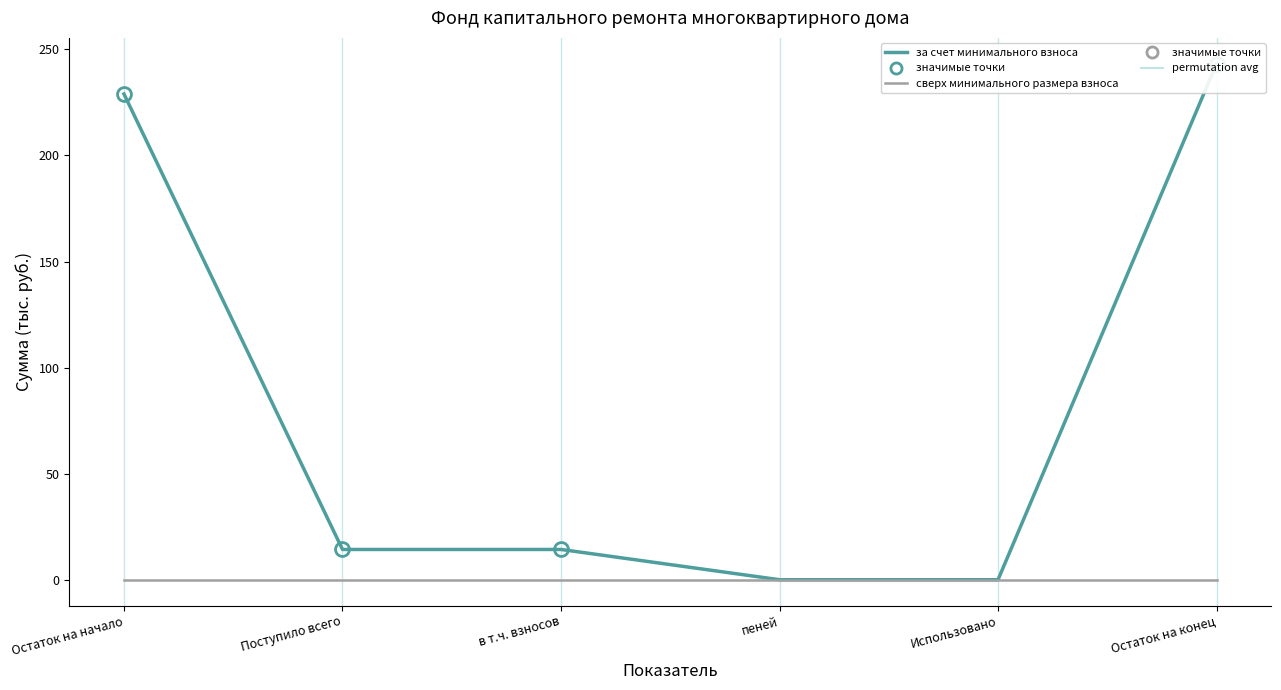

Rank the categories by value from highest to lowest.

Остаток на конец, Остаток на начало, Поступило всего, в т.ч. взносов, пеней, Использовано